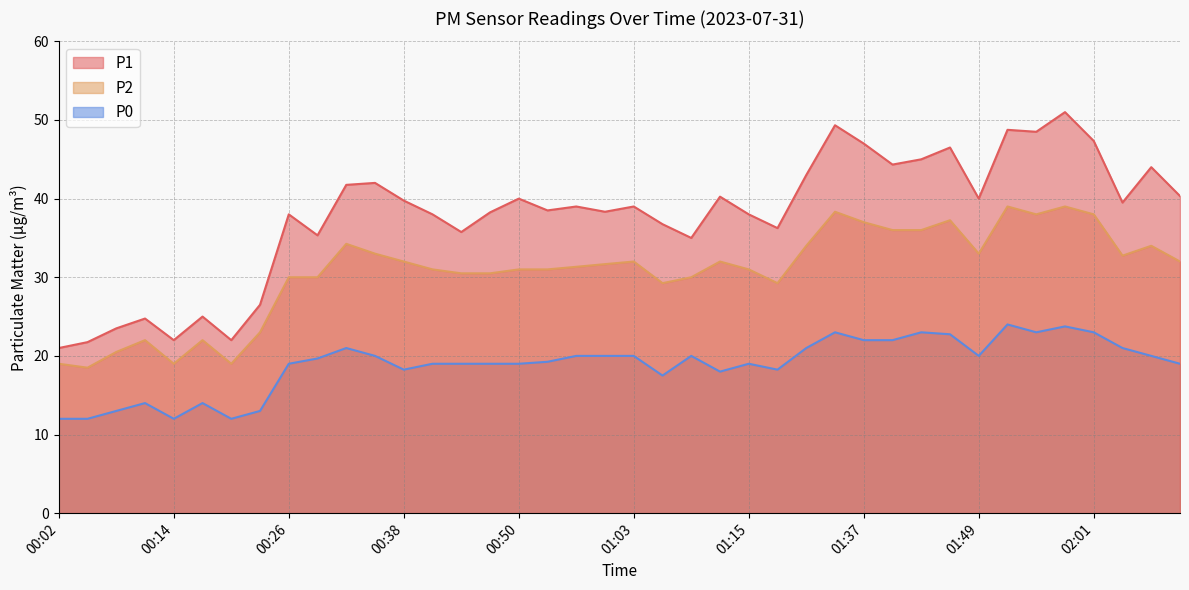

Which has a higher value, 01:49 or 00:14?

01:49